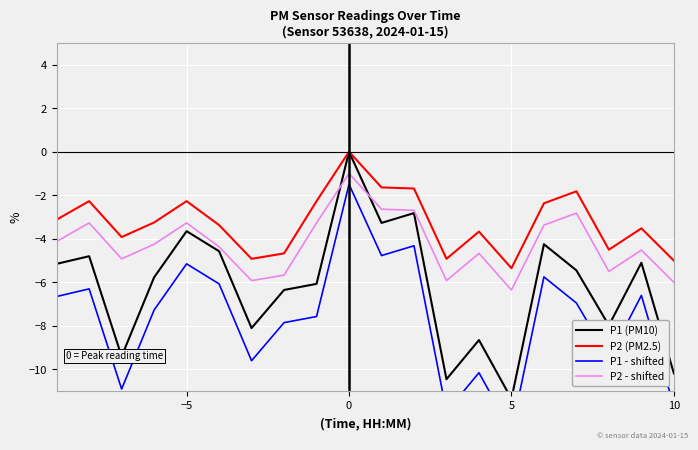

True or false: P1 (PM10) and P2 (PM2.5) cross at least once.

False